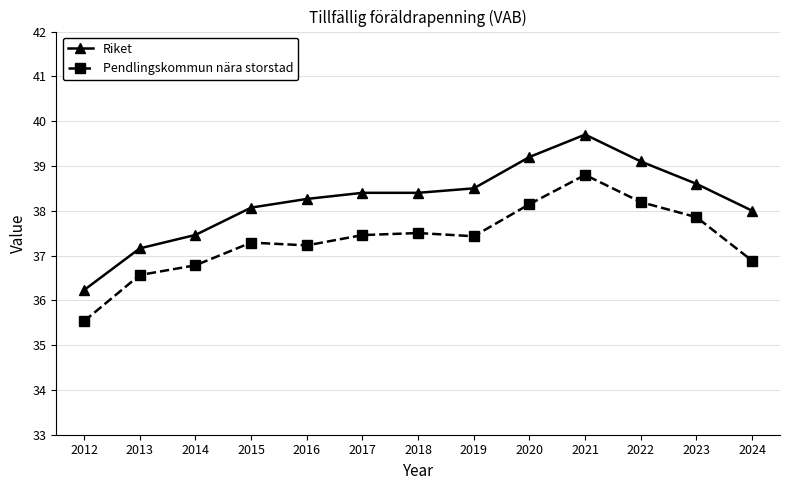

True or false: Riket has a value of 10.5 at 2013.

False